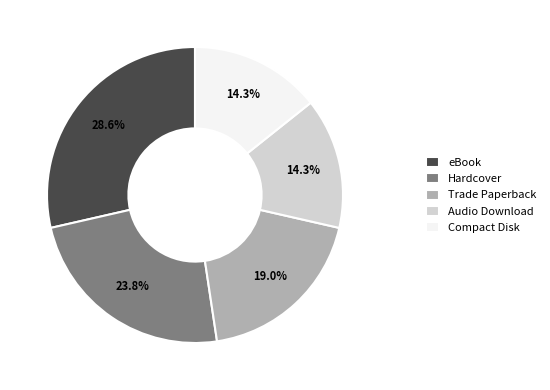

True or false: Audio Download accounts for 14% of the total.

True